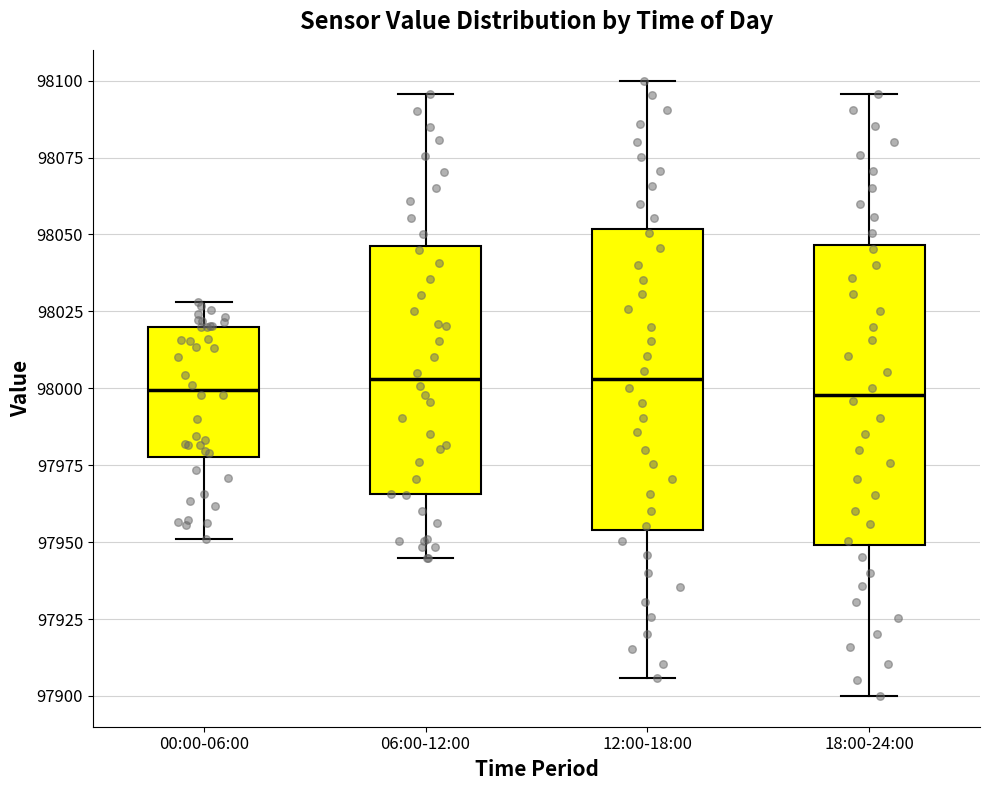

Where does the upper whisker of the box for 06:00-12:00 end on the y-axis? The values are not printed on the chart, so give them approximately, as read against the axis.

98095